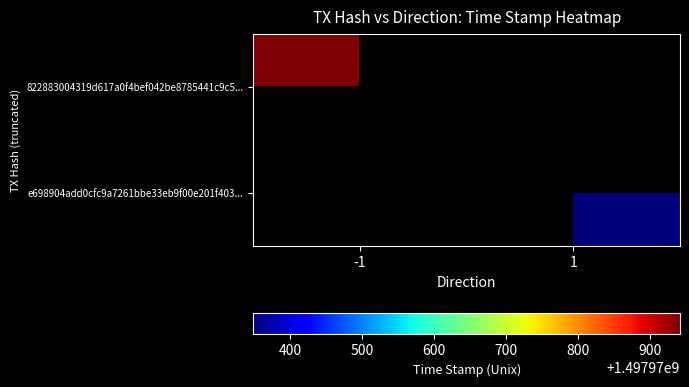

Which series has the largest total across all categories?

822883004319d617a0f4bef042be8785441c9c5